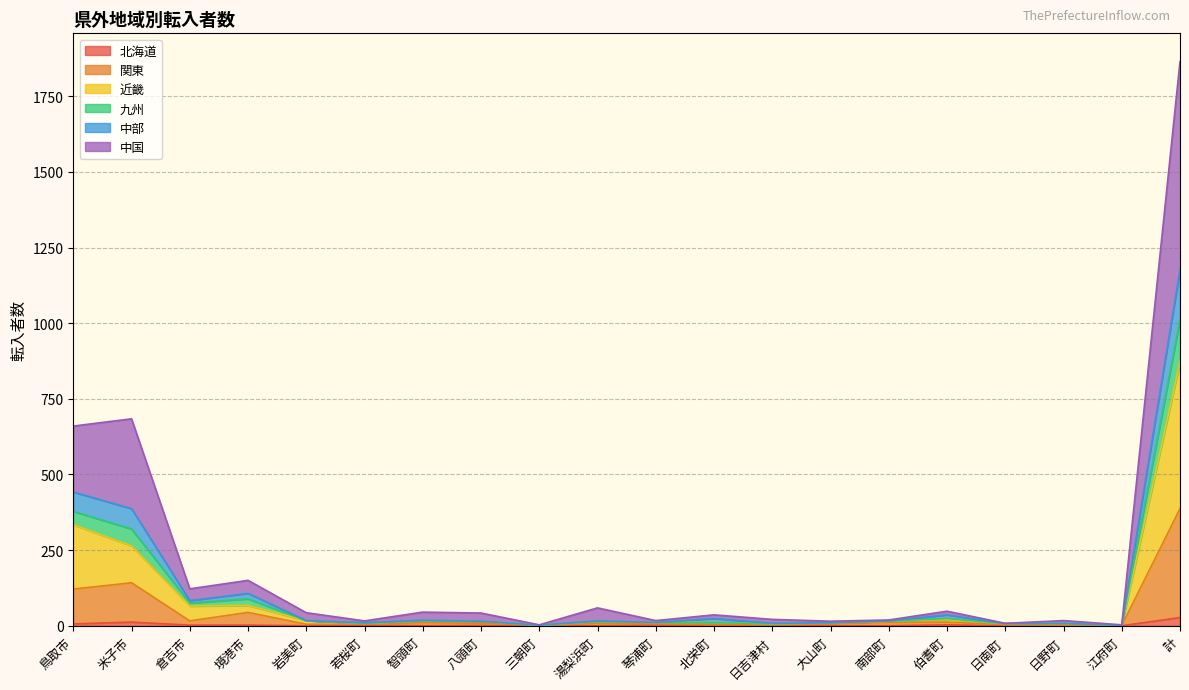

What is the total value across all series at 日南町?

8